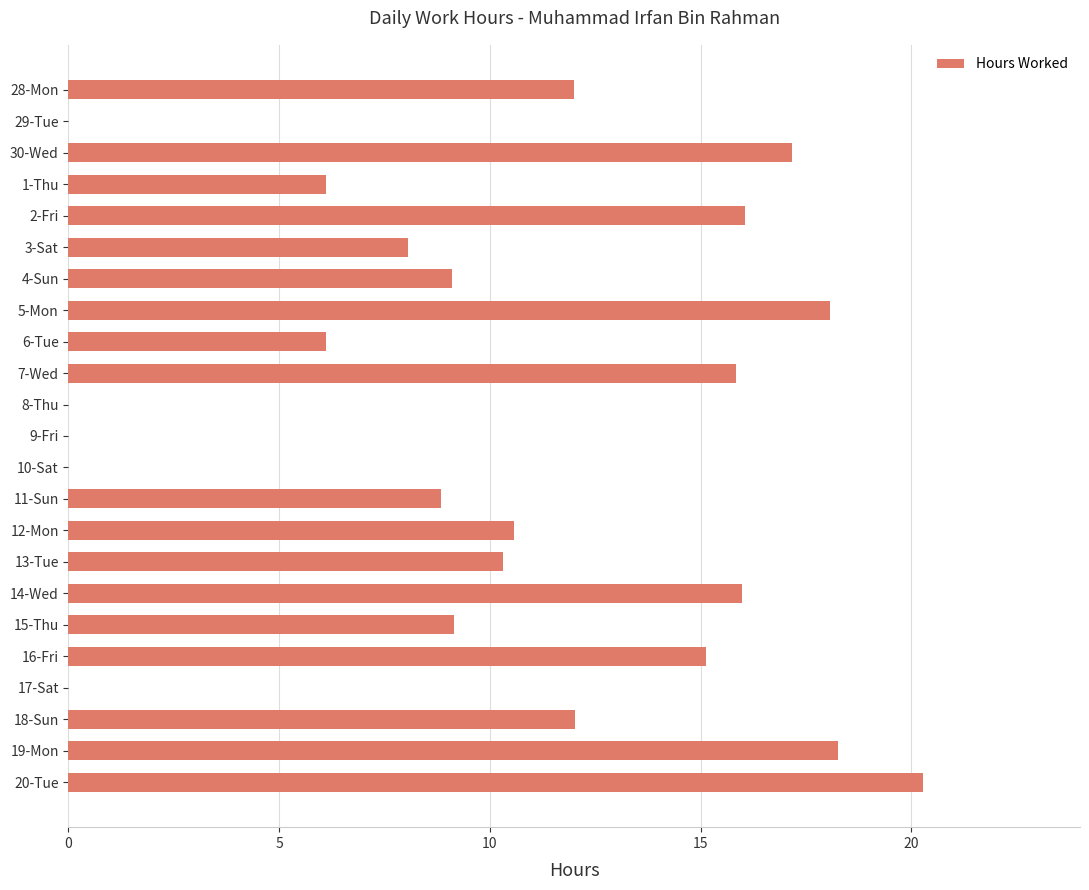

What is the greatest value displayed?

20.3